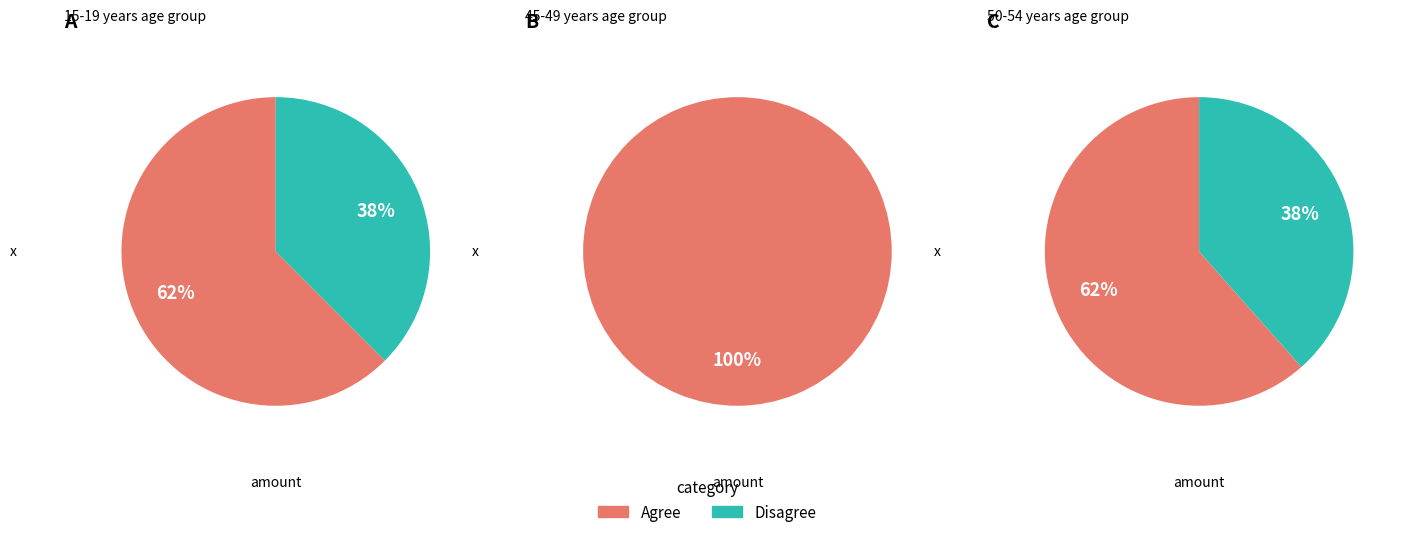

To the nearest percent, what is the difference between the largest and smallest slice percentages?

62%